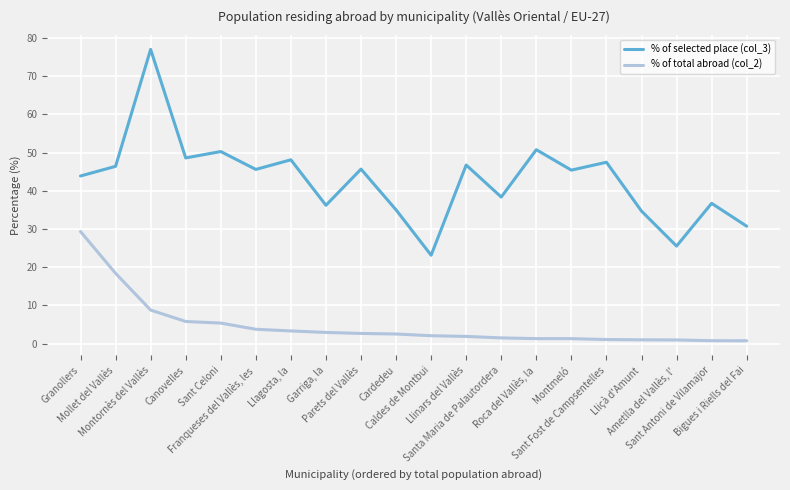

List the series in order of their peak value, lowest first.

% of total abroad (col_2), % of selected place (col_3)